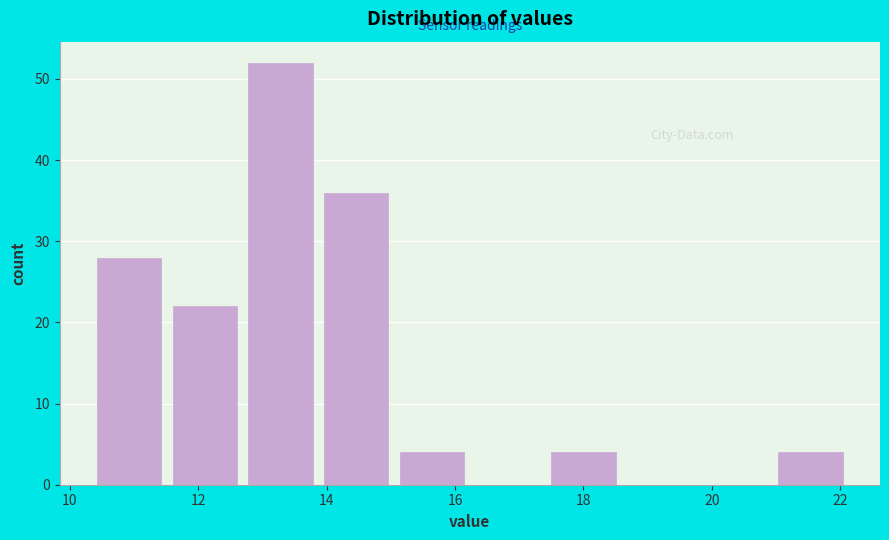

What is the height of the bar covering 17.4 to 18.6 on the x-axis? Neither the bar edges nor the heights are printed on the chart, so give them approximately, as read against the axes.

4